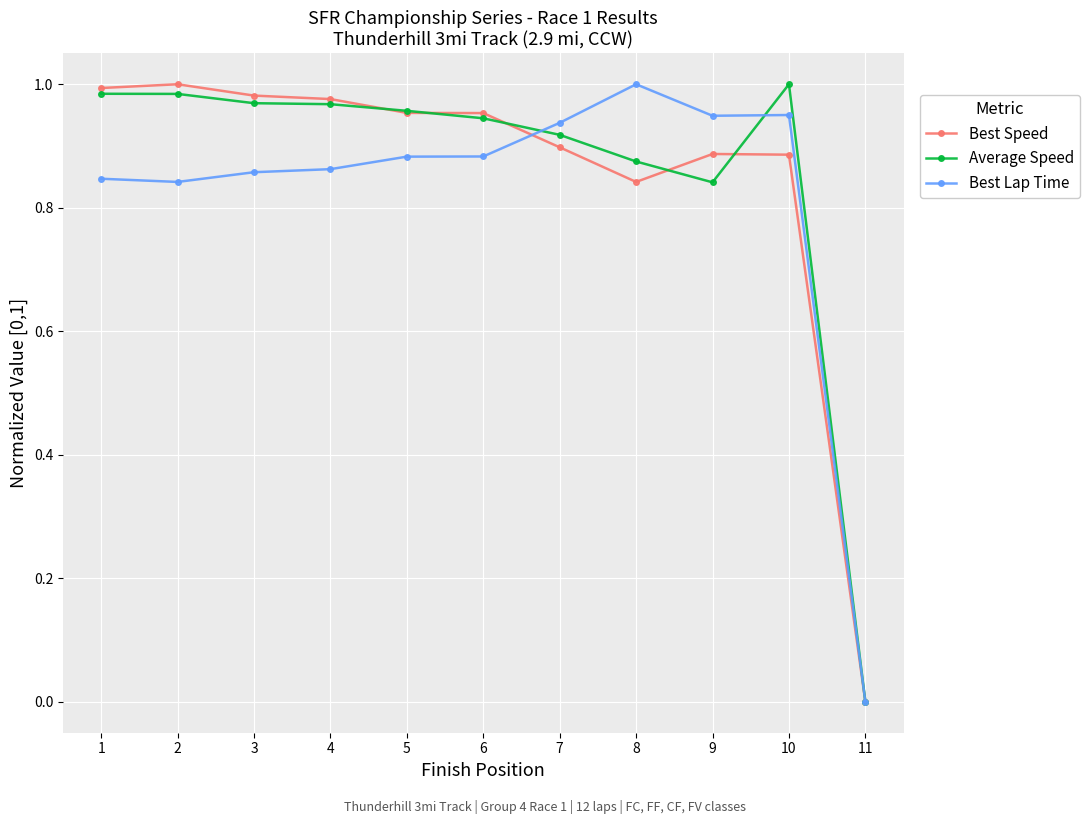

Which category has the lowest value in the Best Speed series?

11